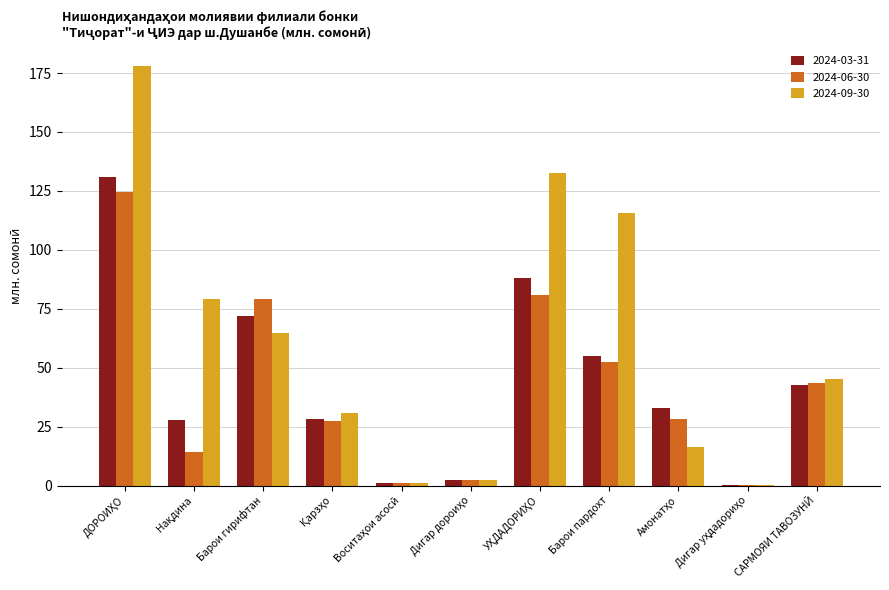

What is the sum of all 2024-09-30 values?

665.9